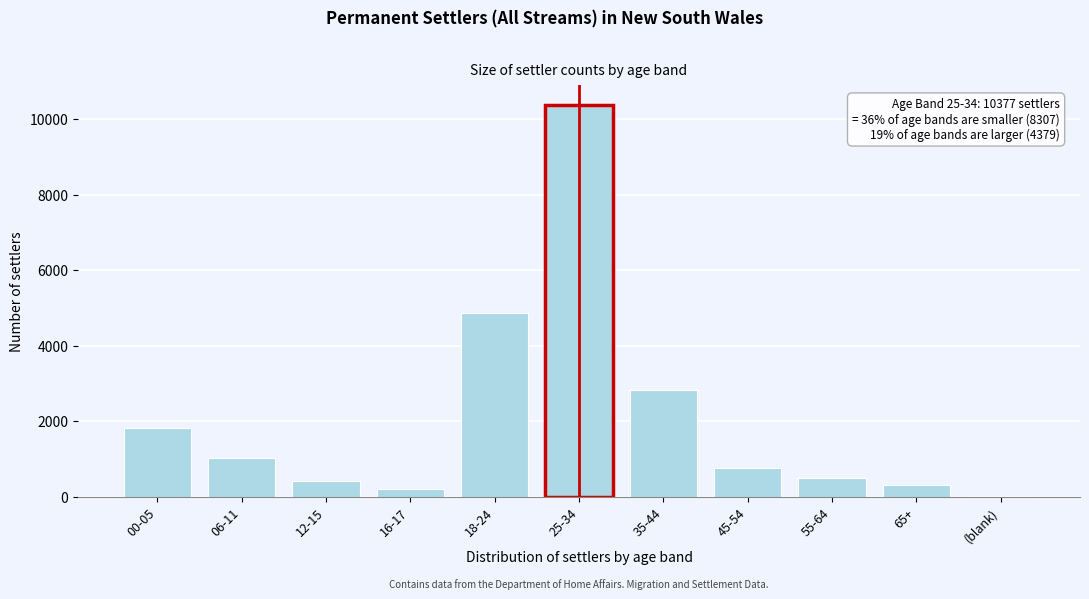

Reading left to right, what are all the values shown in this chart?

00-05=1822	06-11=1014	12-15=418	16-17=190	18-24=4863	25-34=10377	35-44=2830	45-54=755	55-64=491	65+=297	(blank)=6